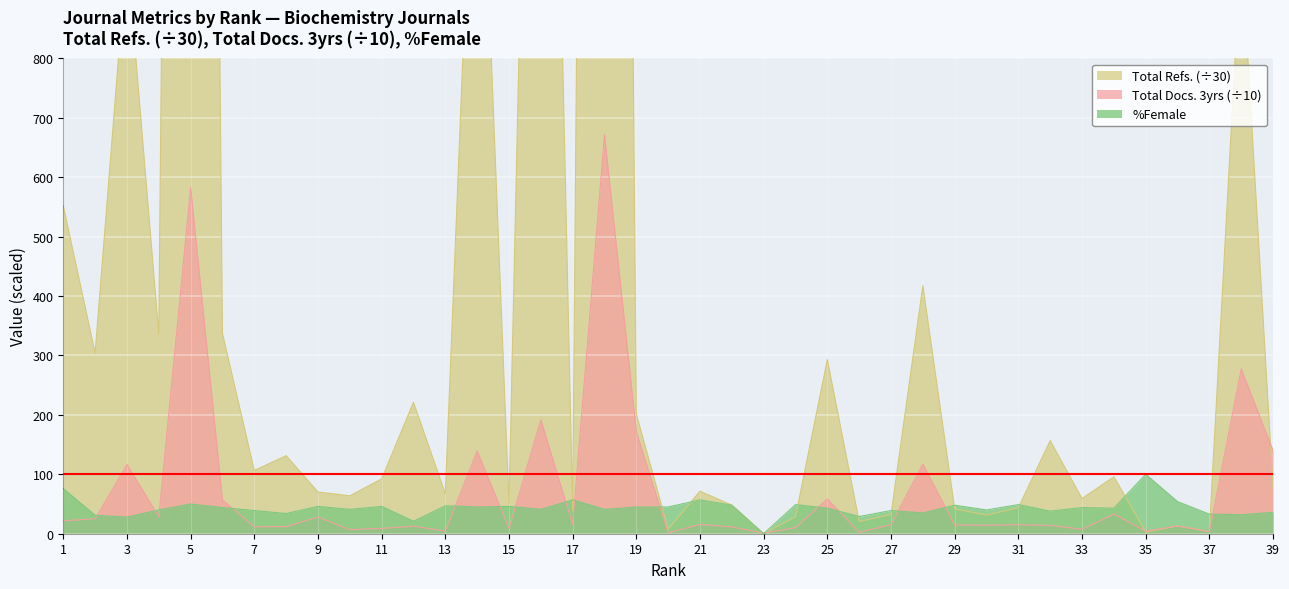

Reading left to right, extract all data points from this chart.

Total Docs. (3years): 1=21.7	2=25.2	3=116.5	4=28.8	5=582.4	6=56.9	7=11.7	8=12.0	9=28.1	10=6.8	11=8.9	12=12.7	13=4.4	14=139.3	15=8.9	16=191.8	17=15.3	18=671.6	19=171.5	20=1.6	21=15.7	22=11.5	23=1.0	24=10.4	25=58.4	26=2.3	27=15.4	28=117.3	29=14.8	30=14.3	31=15.1	32=14.0	33=7.5	34=33.2	35=4.3	36=13.1	37=3.4	38=277.2	39=140.0
Total Refs.: 1=552.0	2=304.0	3=980.5	4=336.0	5=6056.1	6=337.2	7=106.4	8=131.3	9=70.2	10=63.7	11=92.3	12=221.2	13=67.3	14=1399.6	15=50.5	16=2461.0	17=39.4	18=6306.7	19=201.4	20=7.7	21=71.5	22=48.1	23=0.0	24=28.7	25=293.1	26=20.6	27=32.4	28=417.4	29=41.7	30=31.4	31=43.9	32=156.7	33=59.1	34=95.9	35=2.8	36=13.1	37=3.6	38=991.0	39=76.5
%Female: 1=76.0	2=31.0	3=28.0	4=40.0	5=50.0	6=44.0	7=39.0	8=34.0	9=46.0	10=41.0	11=46.0	12=21.0	13=47.0	14=45.0	15=46.0	16=41.0	17=57.0	18=41.0	19=45.0	20=45.0	21=57.0	22=48.0	23=0.0	24=49.0	25=43.0	26=29.0	27=39.0	28=35.0	29=48.0	30=40.0	31=49.0	32=38.0	33=44.0	34=43.0	35=100.0	36=54.0	37=33.0	38=32.0	39=36.0